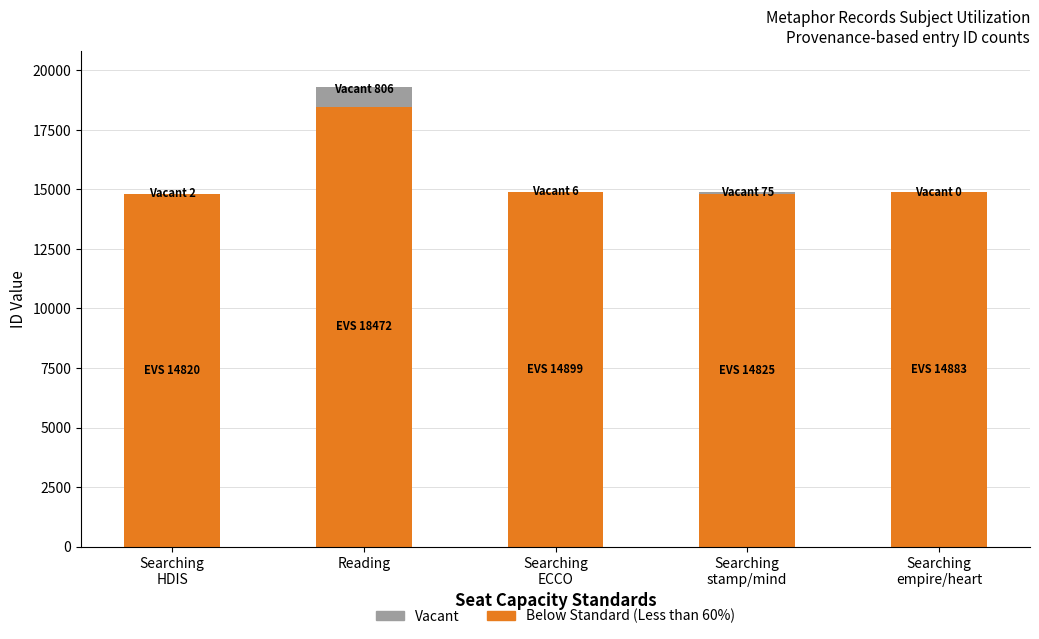

Count the number of data series in this chart.

2